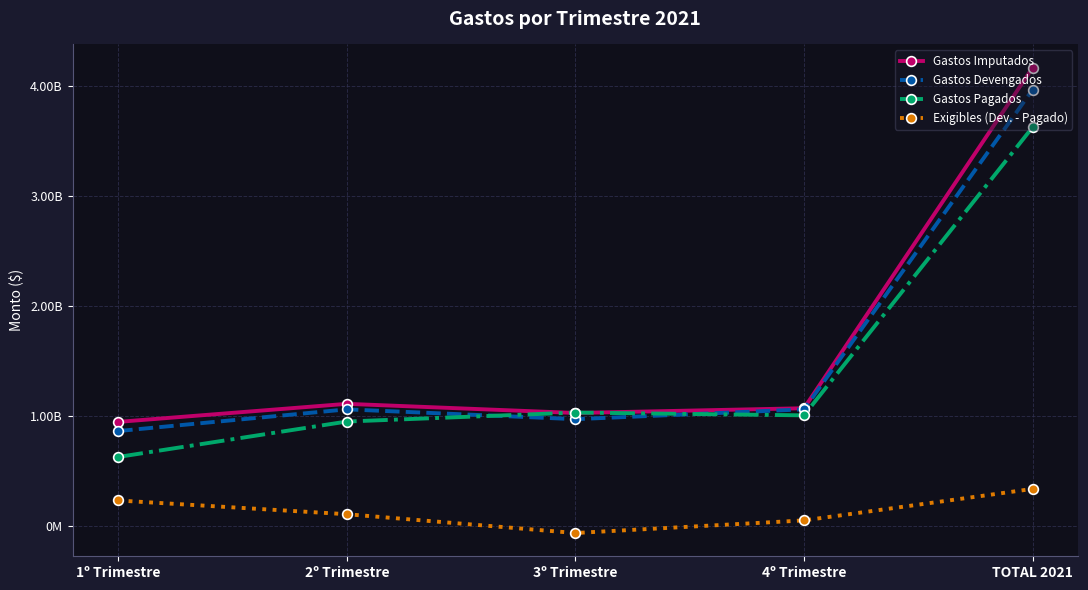

At which category is the sum across all series the highest?

TOTAL 2021